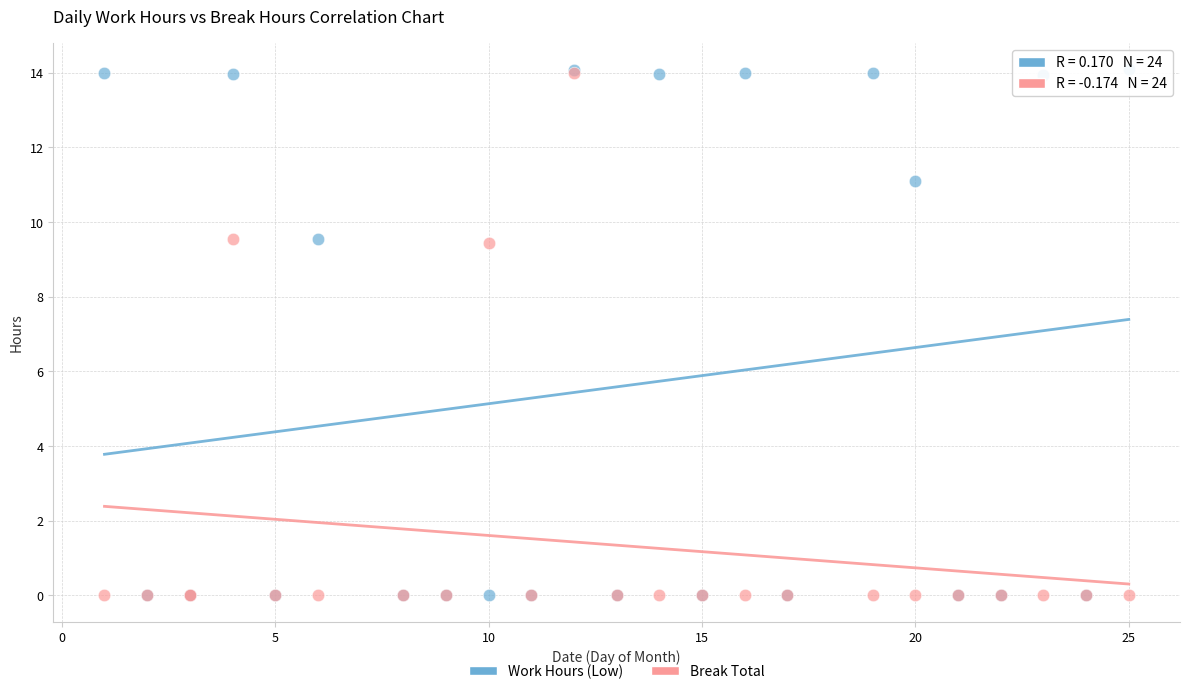

What are all the series names shown in the legend?

Work Hours (Low), Break Total